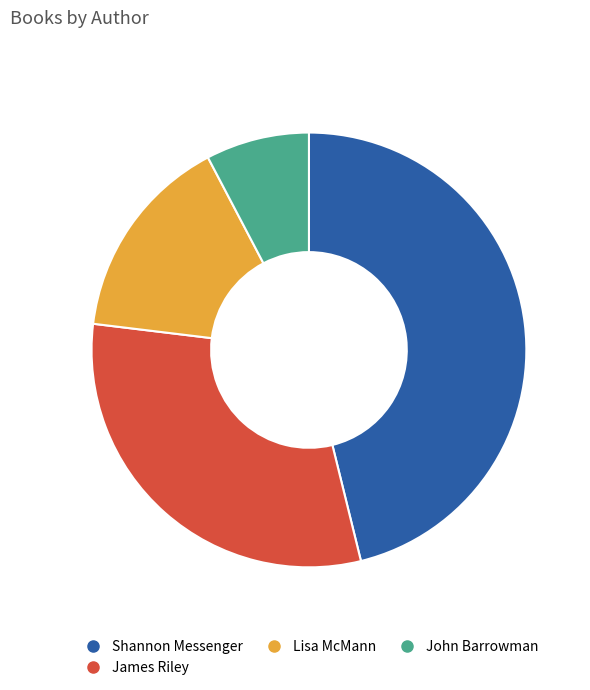

What is the ratio of the value at Lisa McMann to the value at Shannon Messenger?

0.3